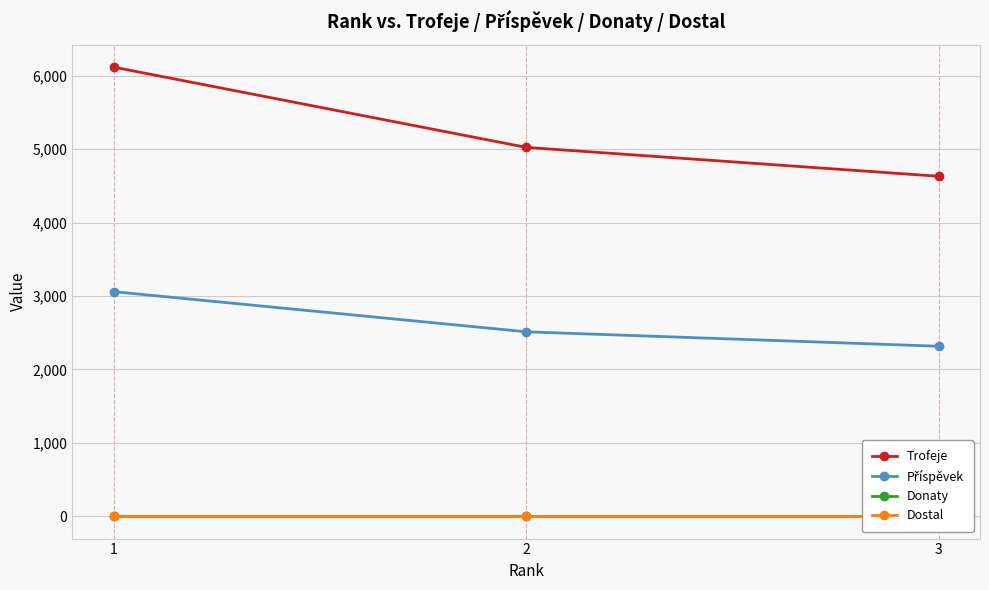

What is the difference between the second highest and minimum values in the Trofeje series?

394